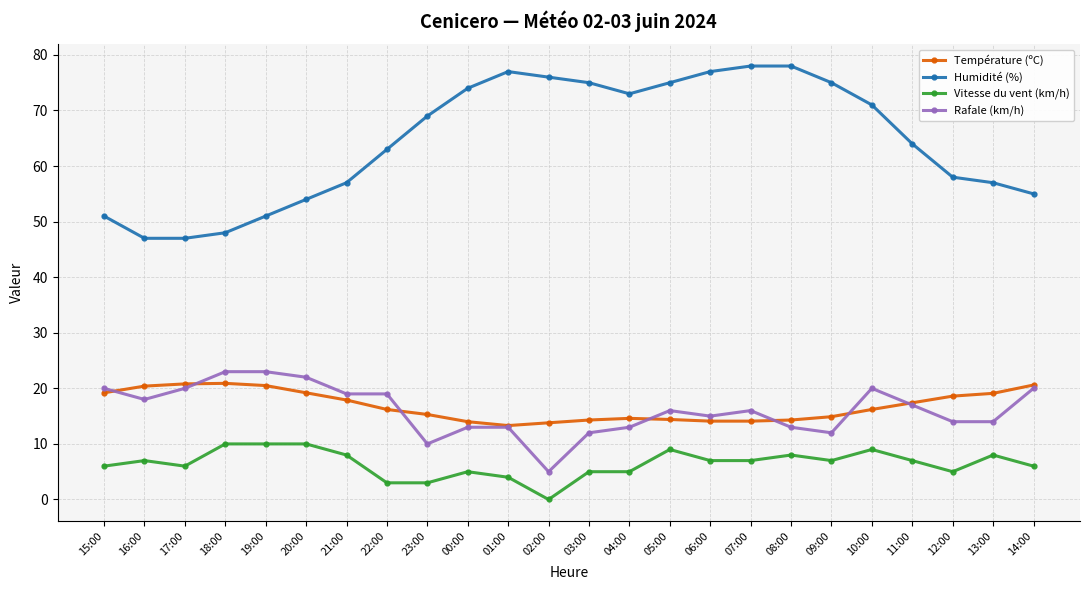

Between which two adjacent categories do Rafale (km/h) and Température (ºC) first intersect?

15:00 and 16:00